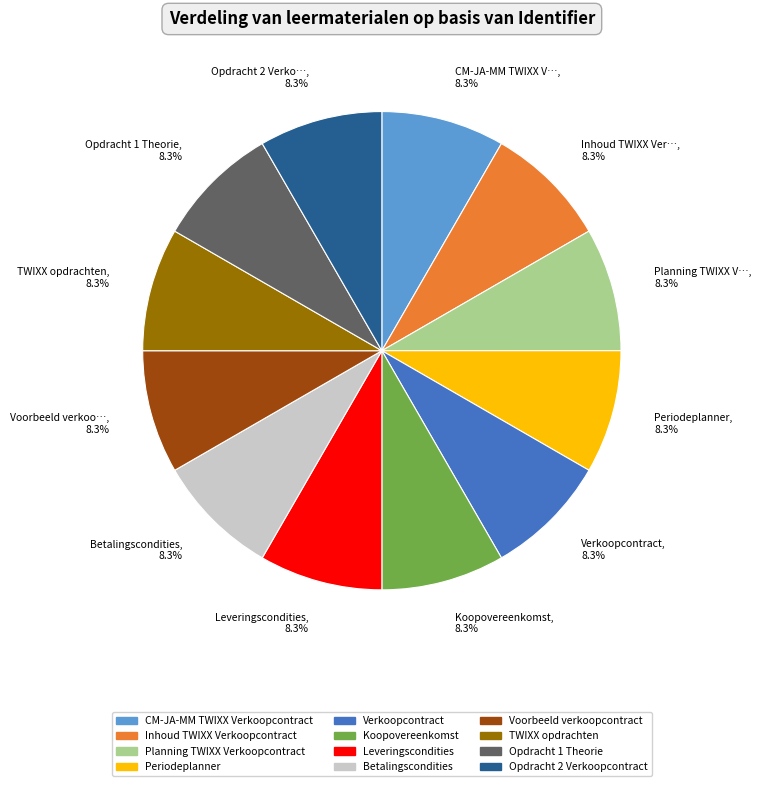

To the nearest percent, what is the average slice percentage?

8%